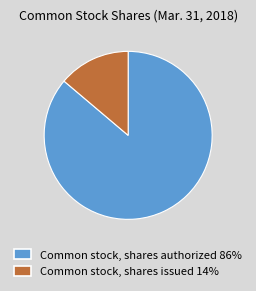

Approximately how many times larger is the value at Common stock, shares authorized 86% compared to Common stock, shares issued 14%?

6.2